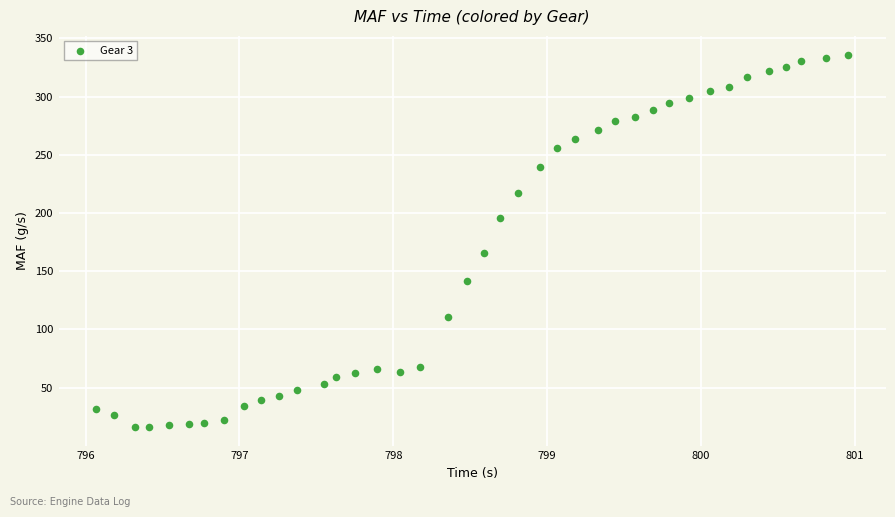

What is the range of X values (max minus min)?

4.9